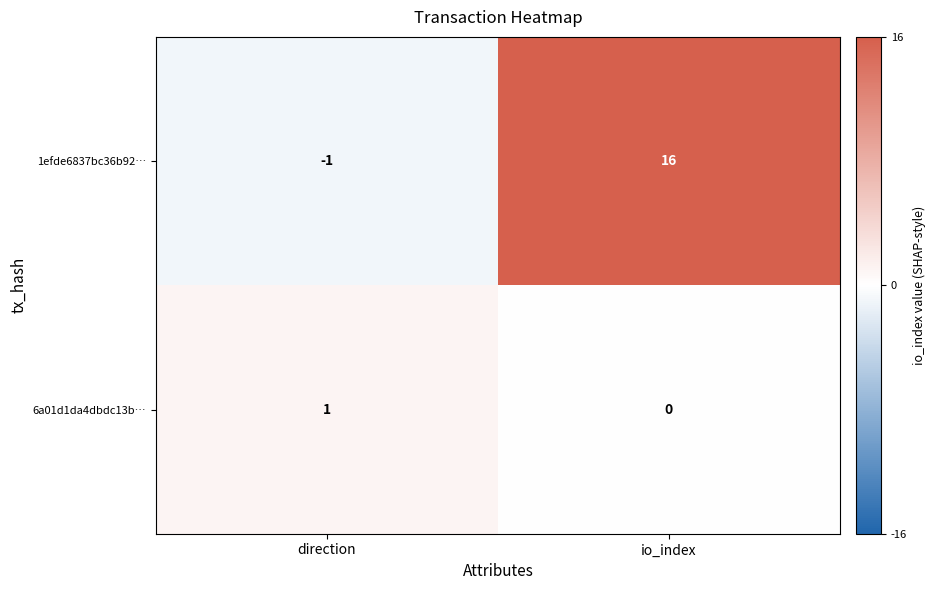

At io_index, list the series in order from largest to smallest.

1efde6837bc36b92…, 6a01d1da4dbdc13b…